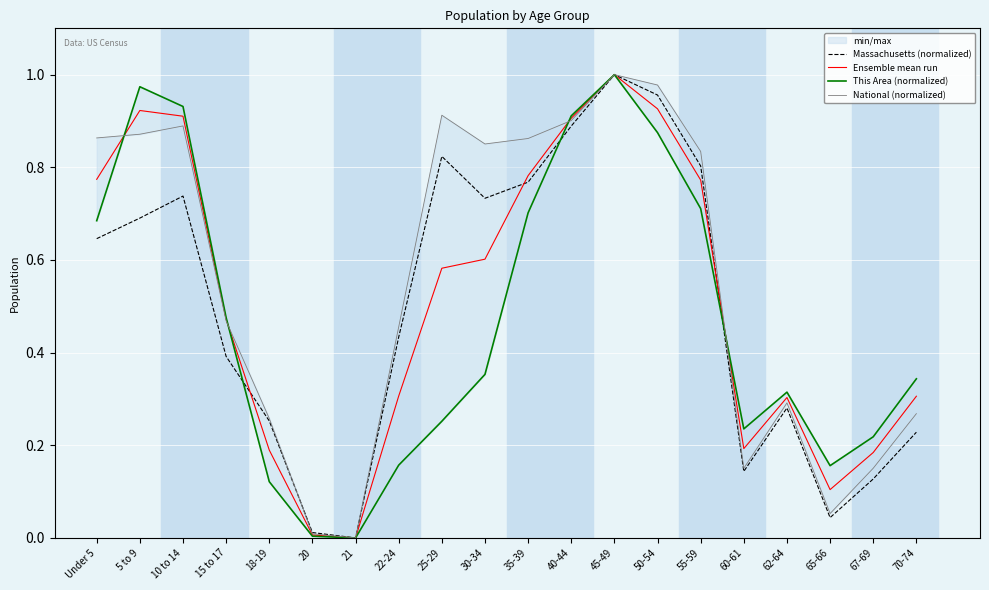

Which category has the lowest value in the This Area (normalized) series?

21